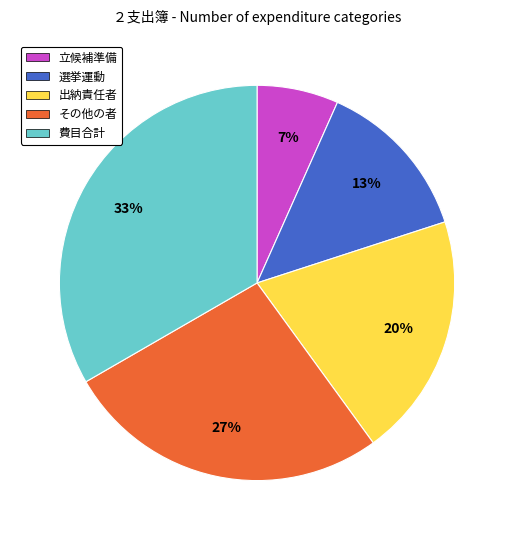

Rank the categories by value from highest to lowest.

費目合計, その他の者, 出納責任者, 選挙運動, 立候補準備